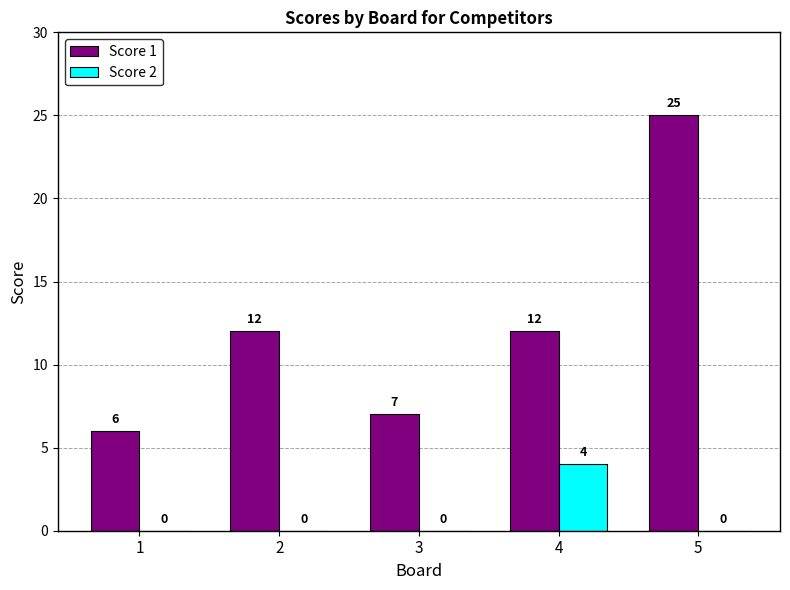

What is the sum of all Score 1 values?

62